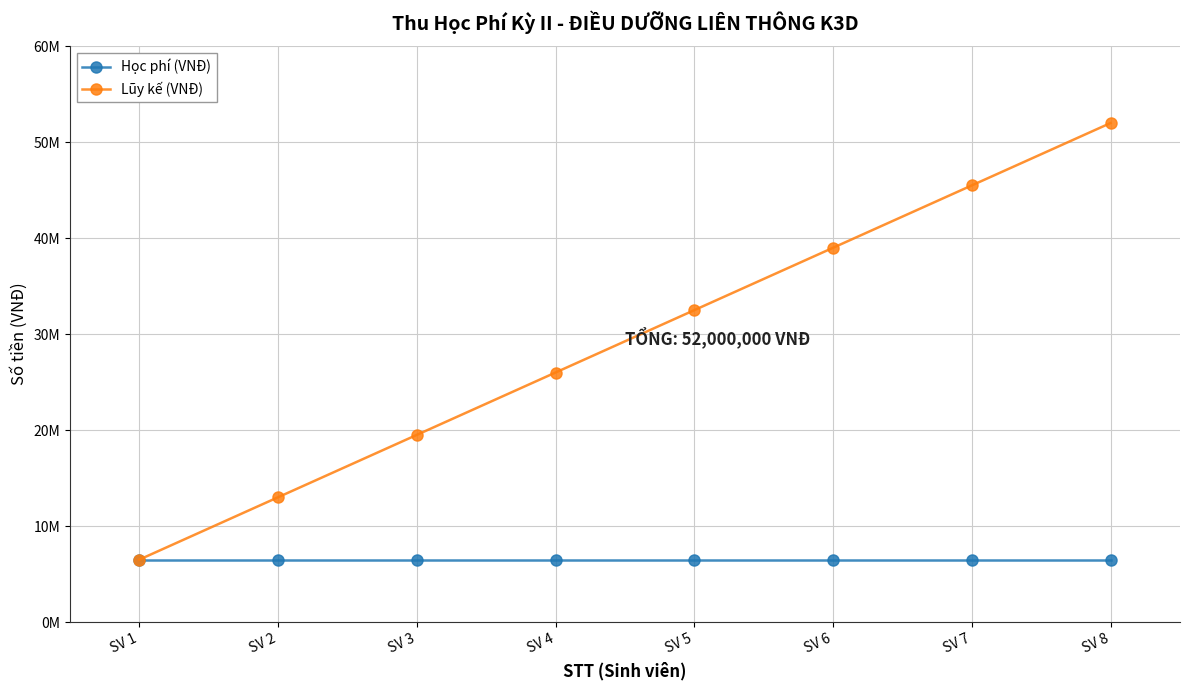

List the labels in order of Lũy kế (VNĐ) value, smallest first.

SV 1, SV 2, SV 3, SV 4, SV 5, SV 6, SV 7, SV 8